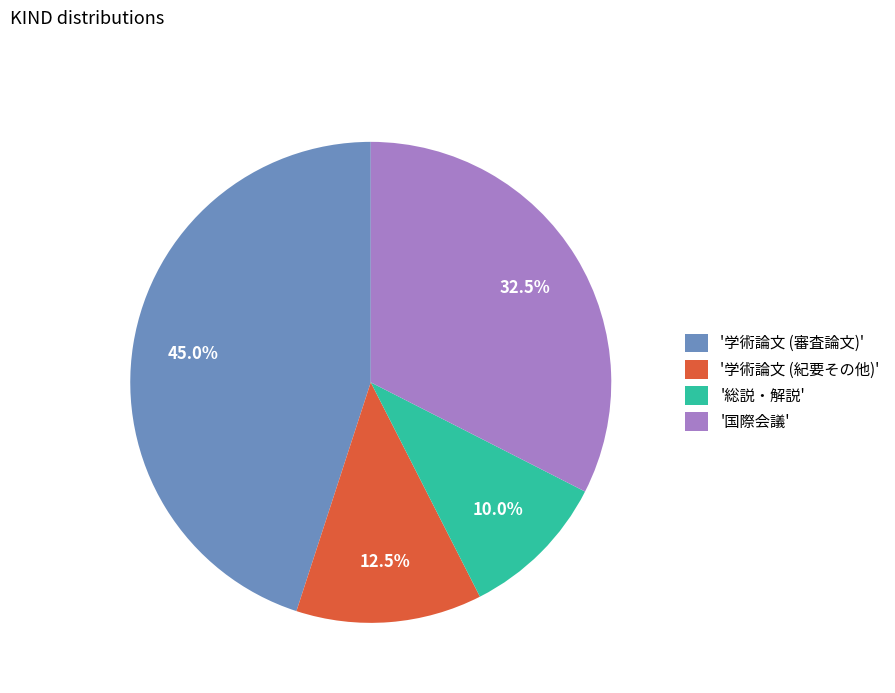

Is there a majority slice in this chart?

No